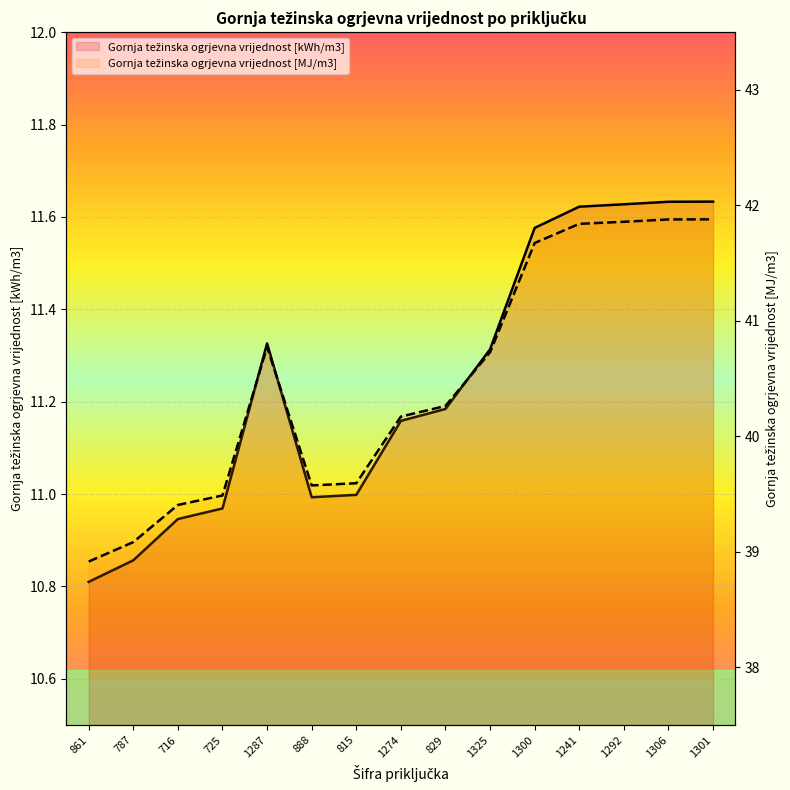

True or false: Gornja težinska ogrjevna vrijednost [MJ/m3] and Gornja težinska ogrjevna vrijednost [kWh/m3] cross at least once.

False